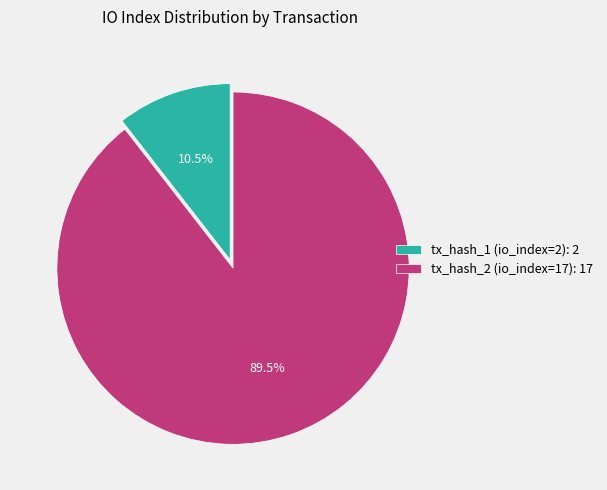

Combined, what portion of the pie is tx_hash_2 (io_index=17) and tx_hash_1 (io_index=2)?

100.0%